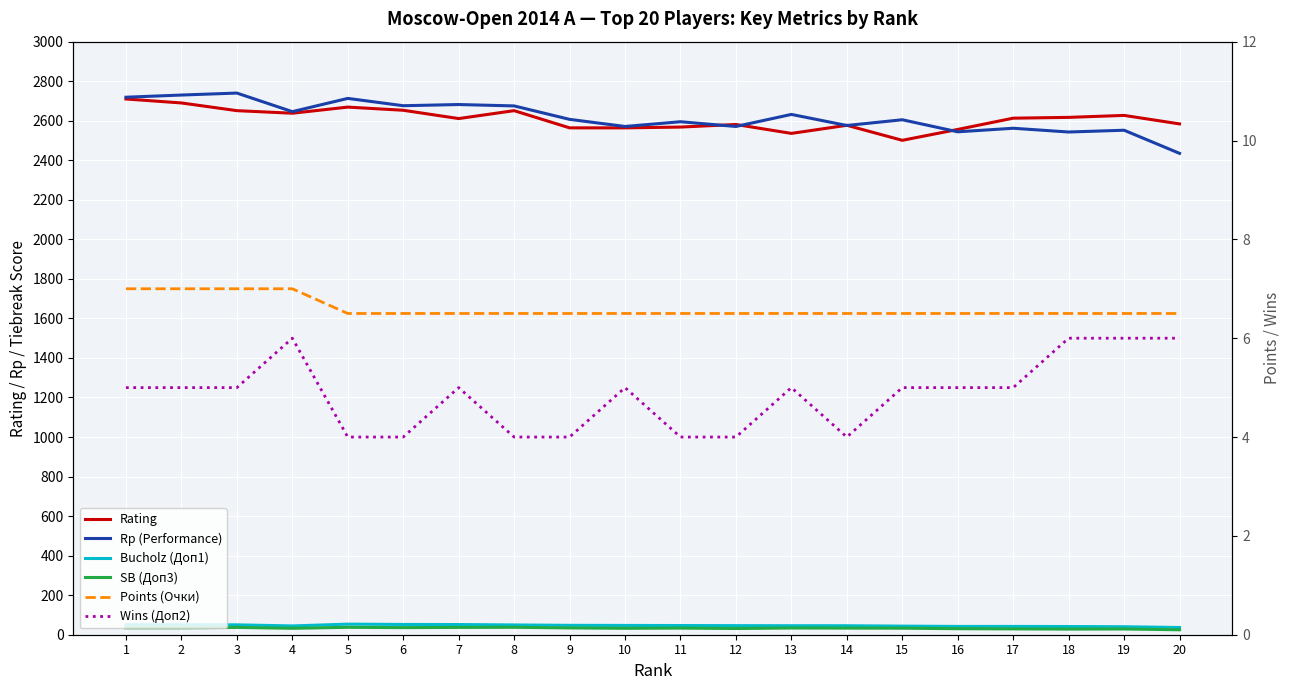

What is the total value across all series at 11?

5253.5